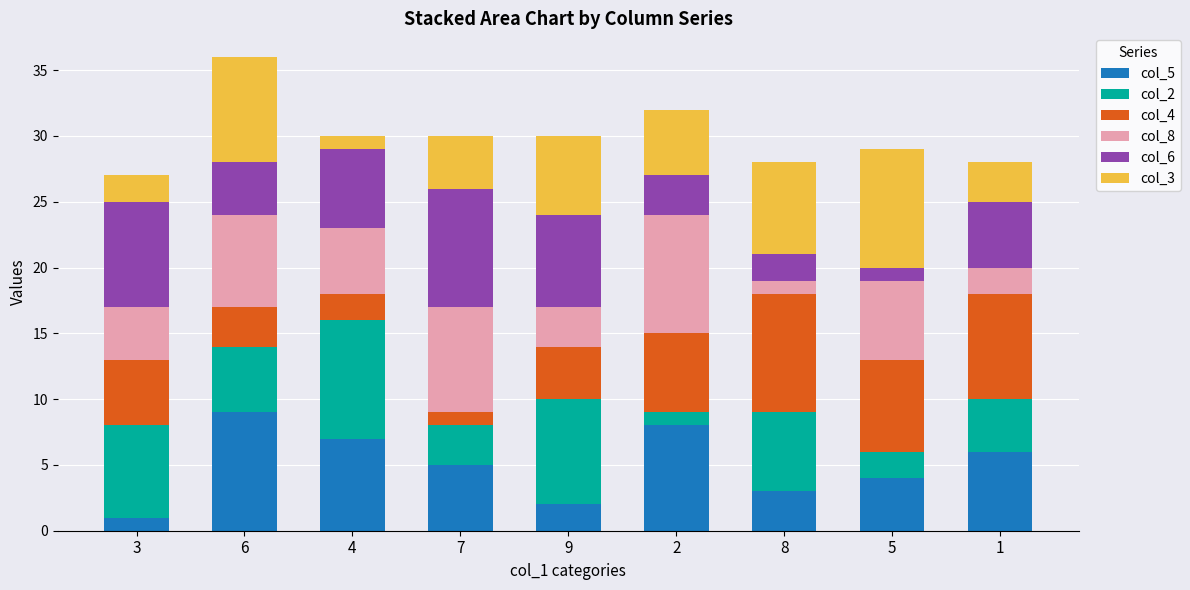

Is it true that col_5 equals 6 at 1?

True